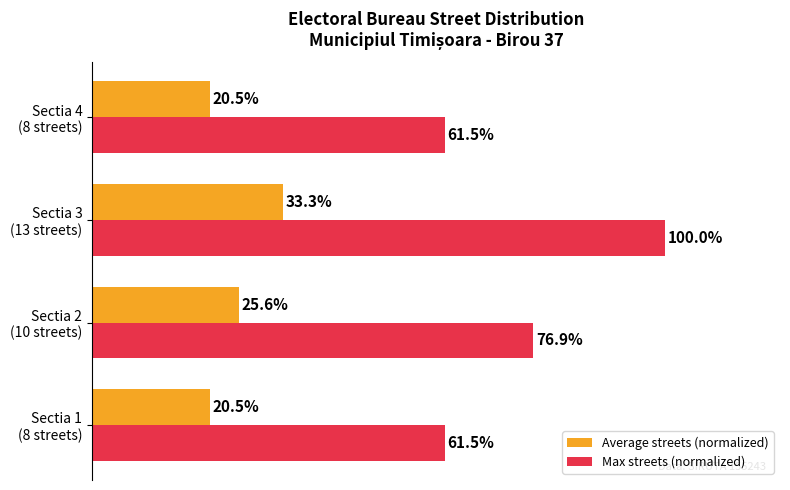

List the series in order of their peak value, highest first.

Max streets (normalized), Average streets (normalized)